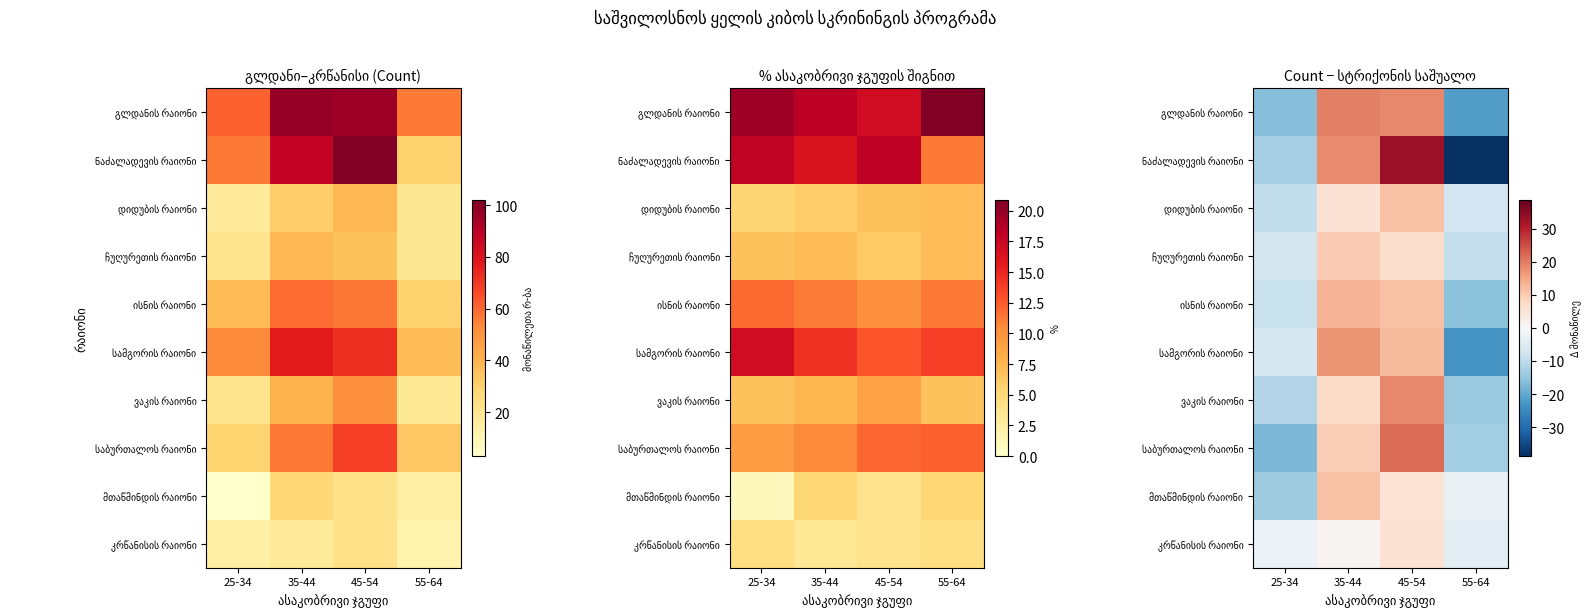

What is the difference between the highest and lowest values at 35-44?

18.8